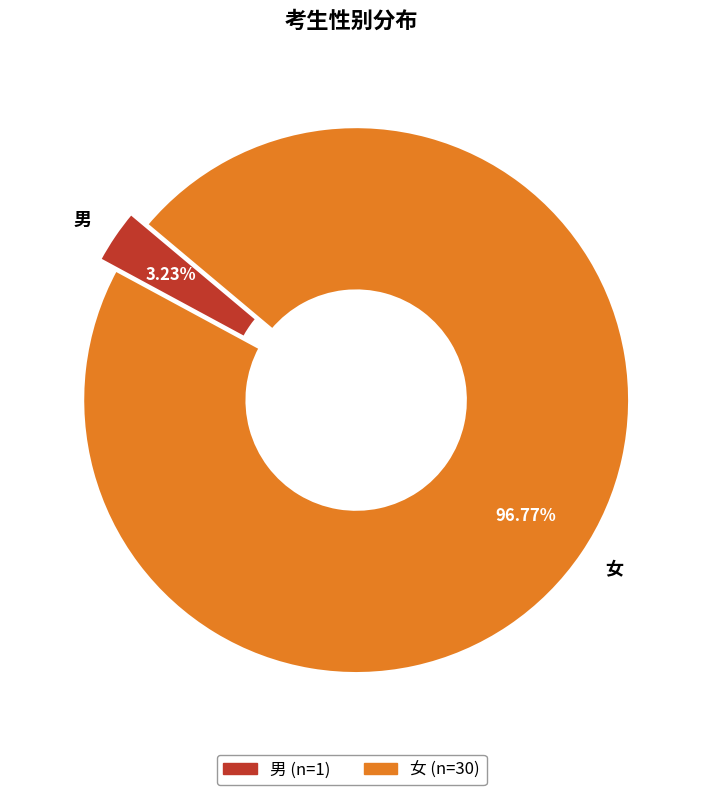

To the nearest percent, what percentage of the pie is 男?

3%